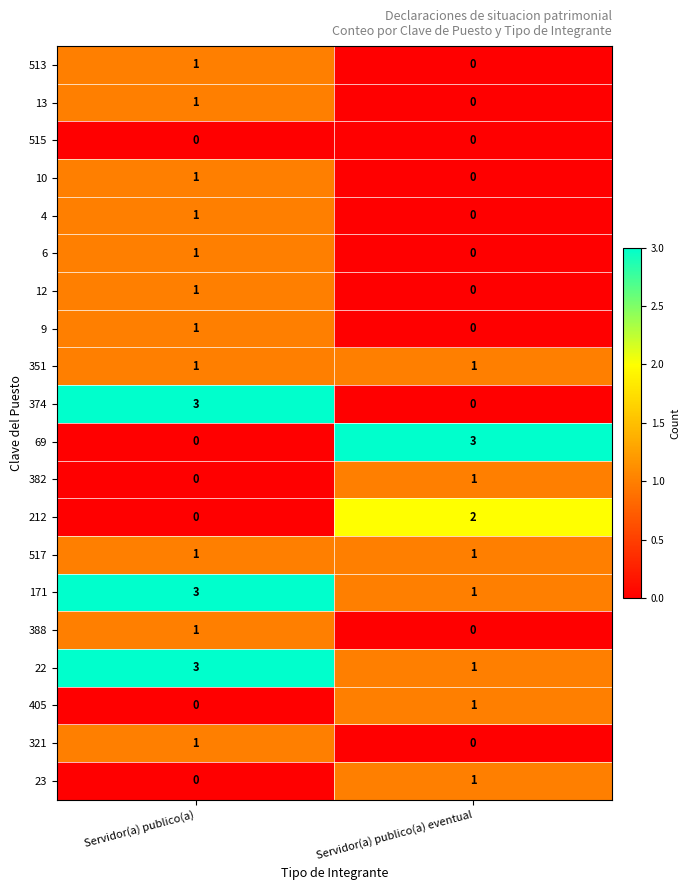

Where is 10 nearest to the value 0?

Servidor(a) publico(a) eventual